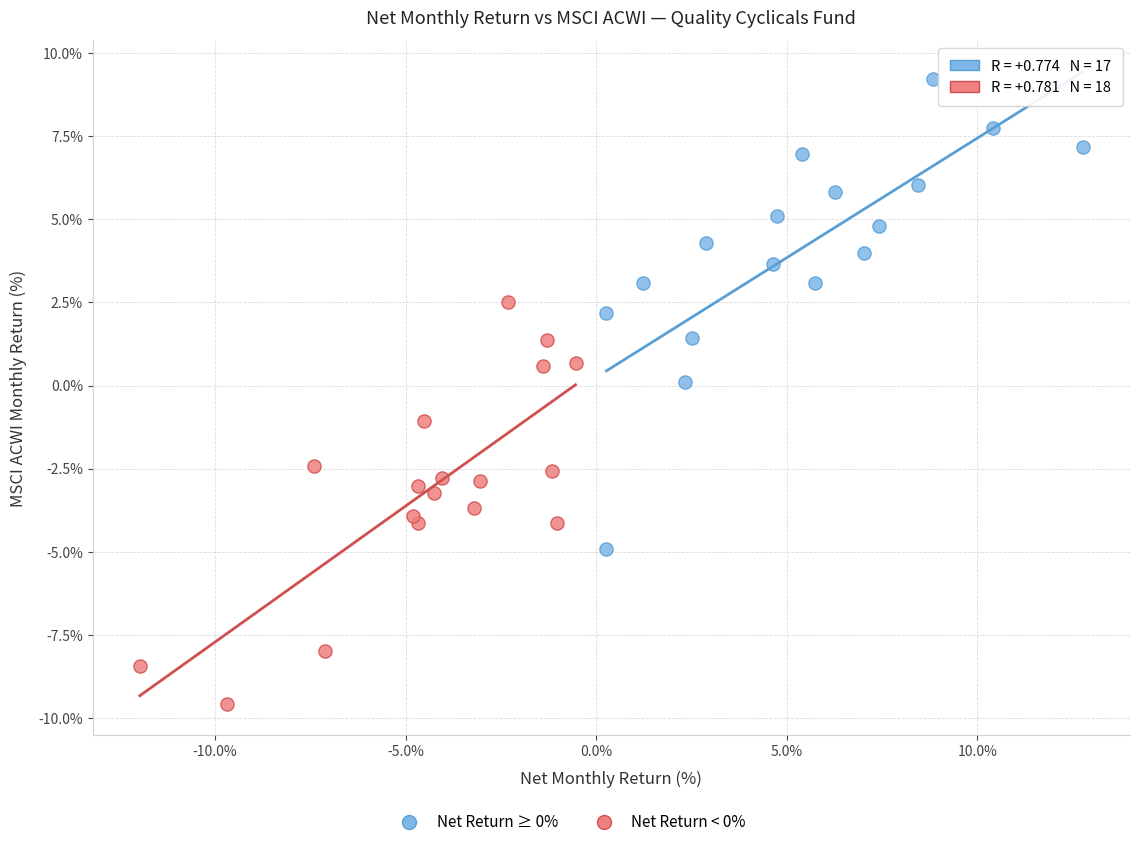

Which series reaches the minimum Y coordinate?

Net Return < 0%